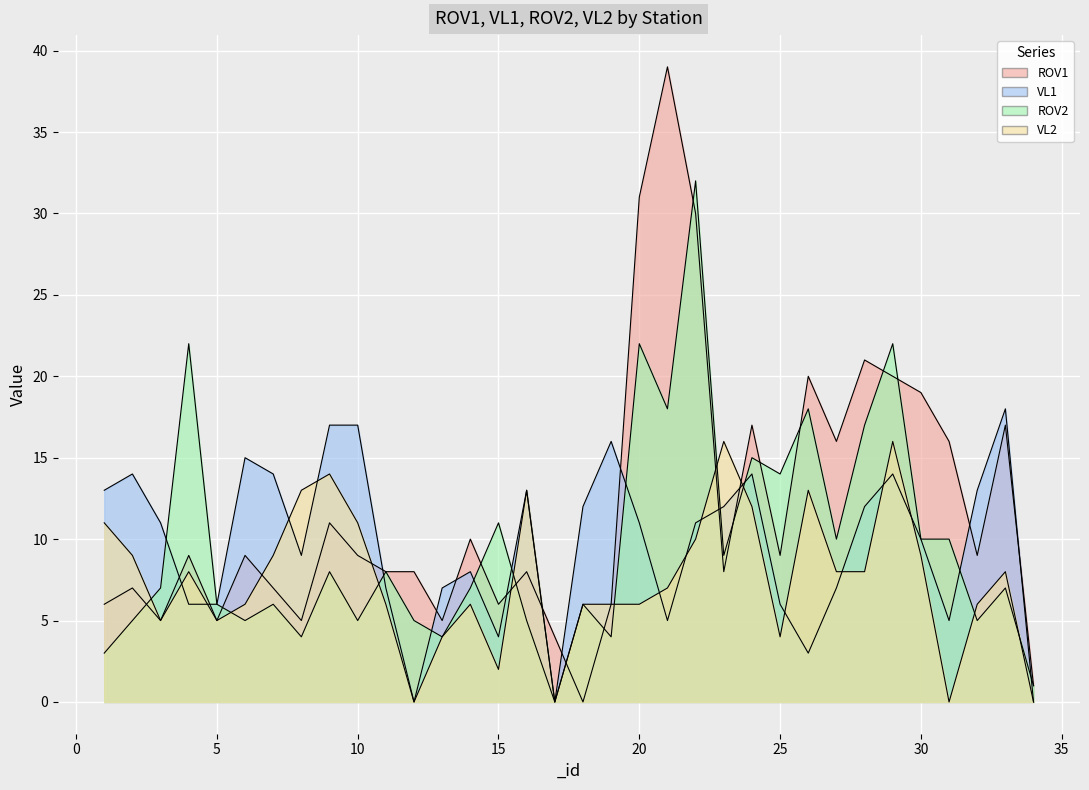

At which category does VL1 reach its first local valley?

8